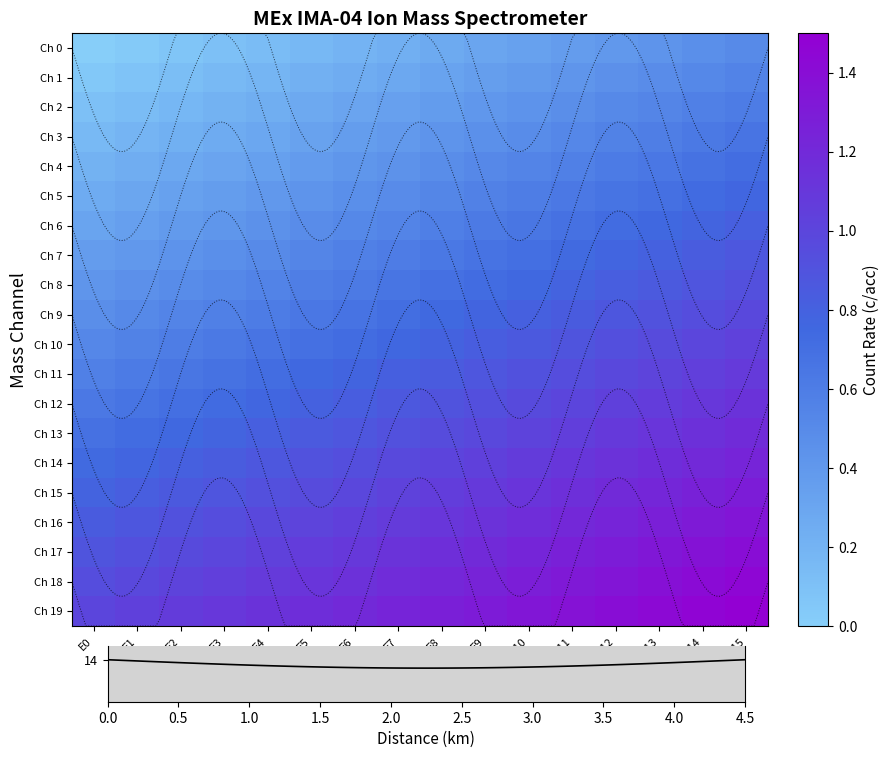

What is the average value of the Ch 5 series?

0.5